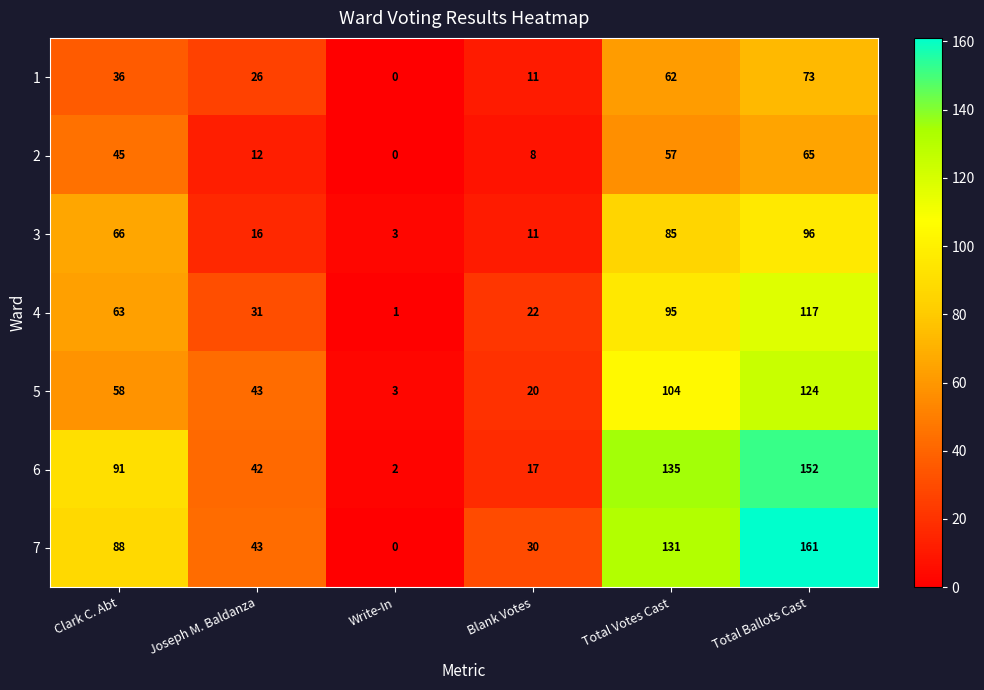

What is the lowest value of the 5 series?

3